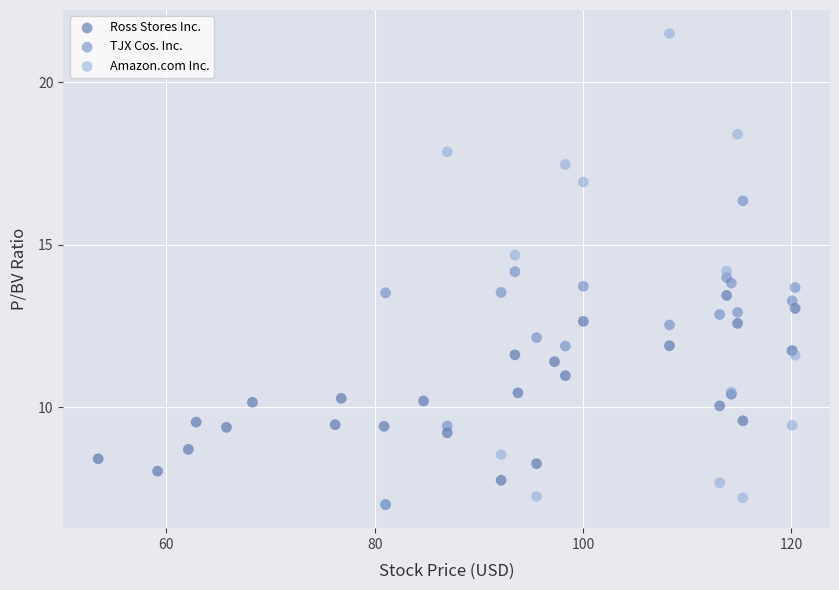

Which series has the largest Y range (max minus min)?

Amazon.com Inc.